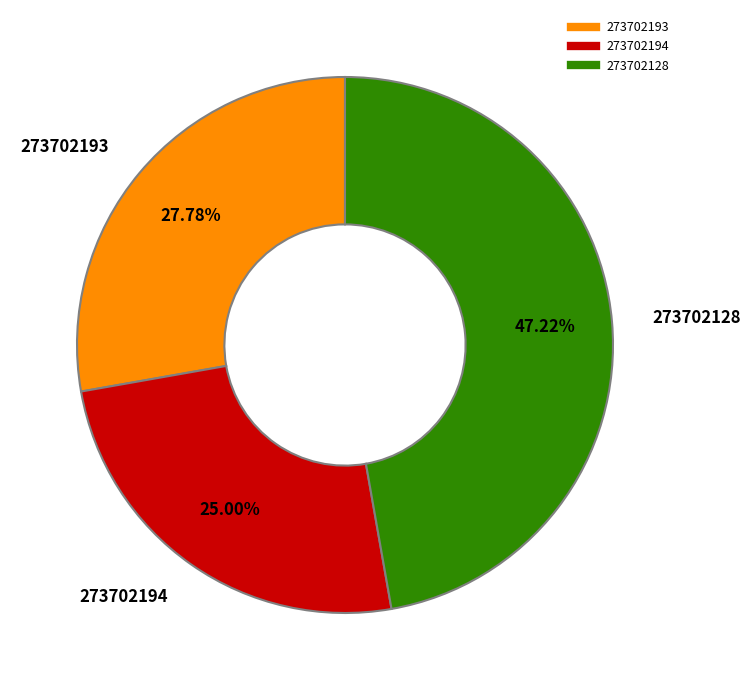

Which category has the biggest portion of the pie?

273702128